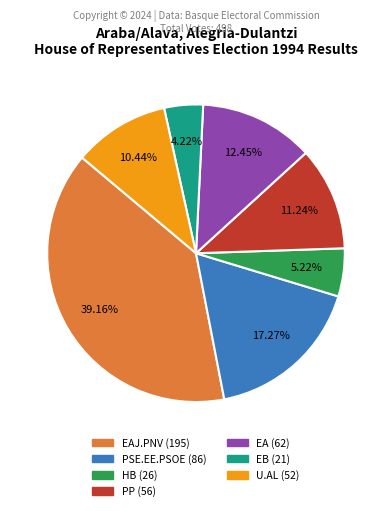

Is there a majority slice in this chart?

No